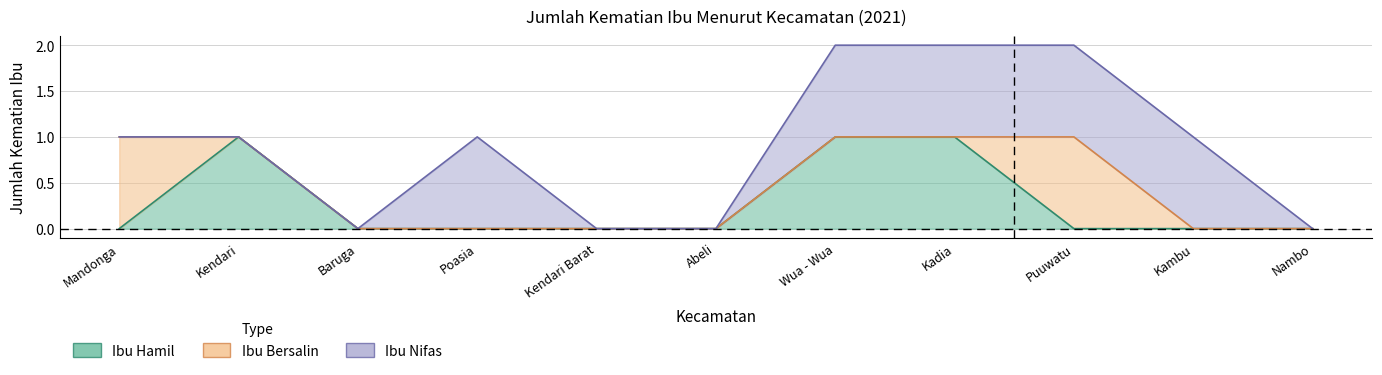

Does the chart display data point markers on the line(s)?

No